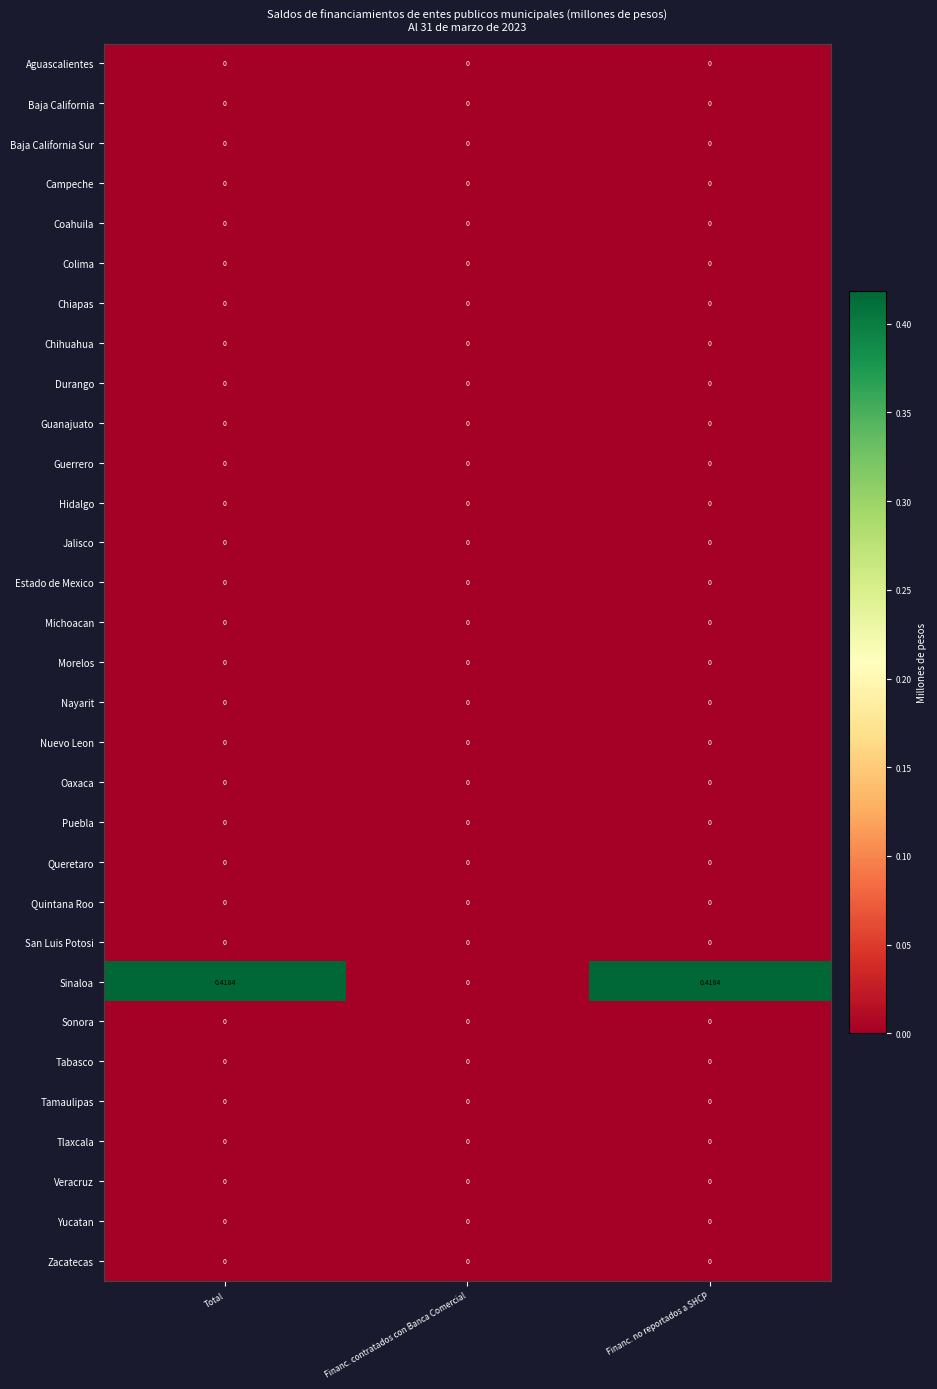

Which series has the largest range (max minus min)?

Sinaloa